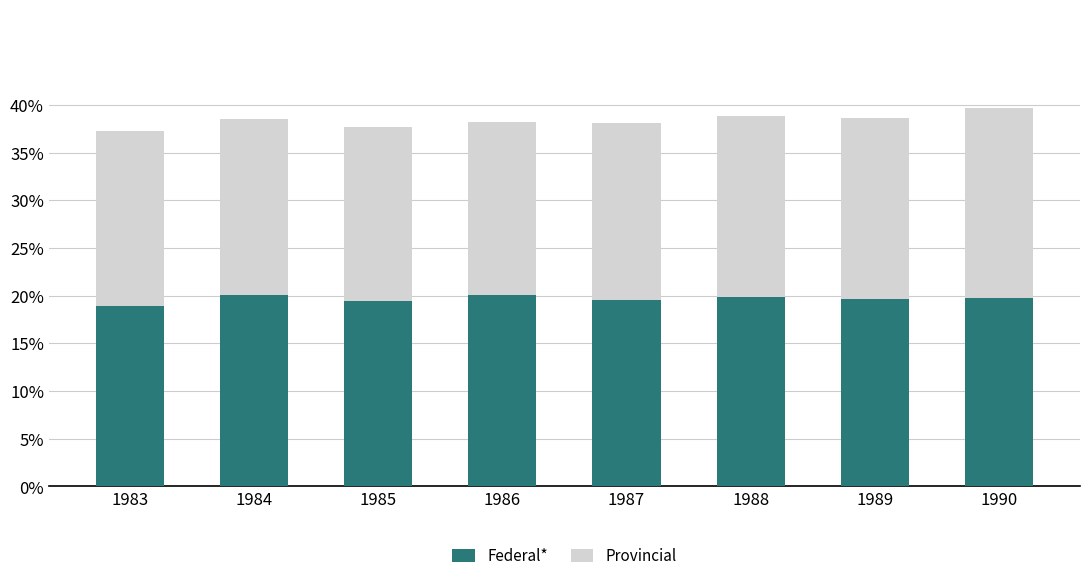

At 1984, list the series in order from smallest to largest.

Provincial, Federal*